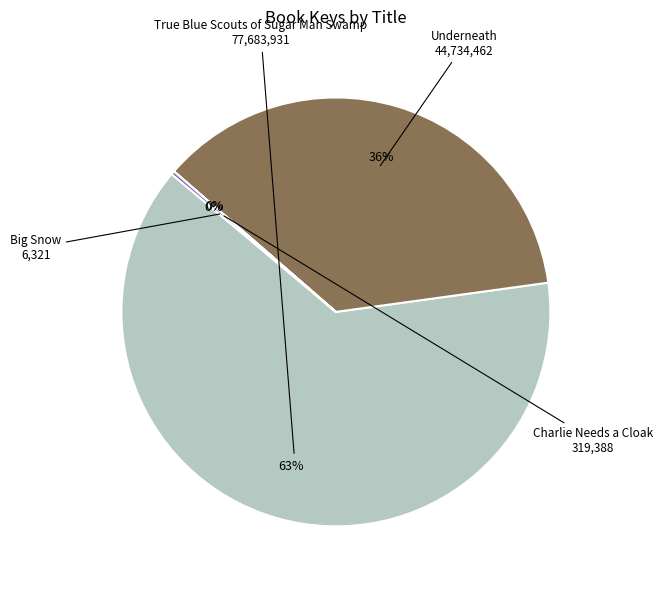

Is there any slice that represents more than half of the pie?

Yes